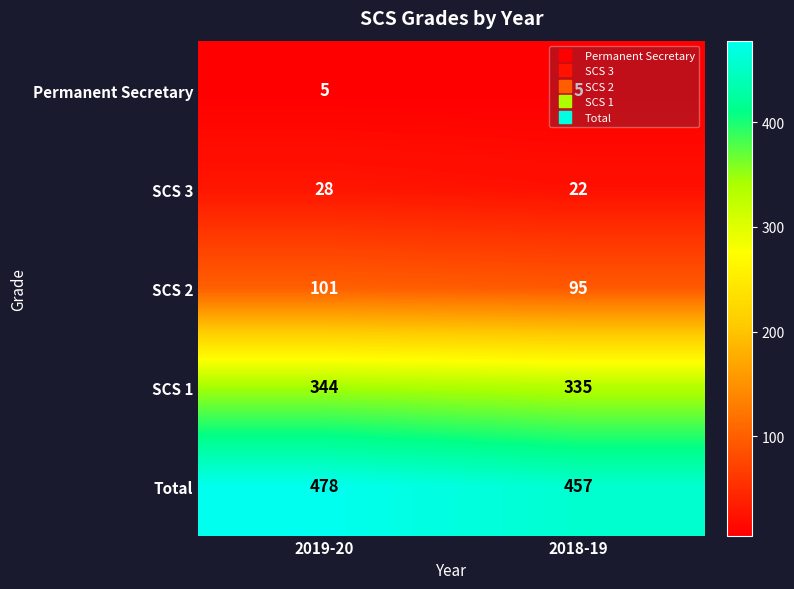

What is the average value of the SCS 1 series?

340